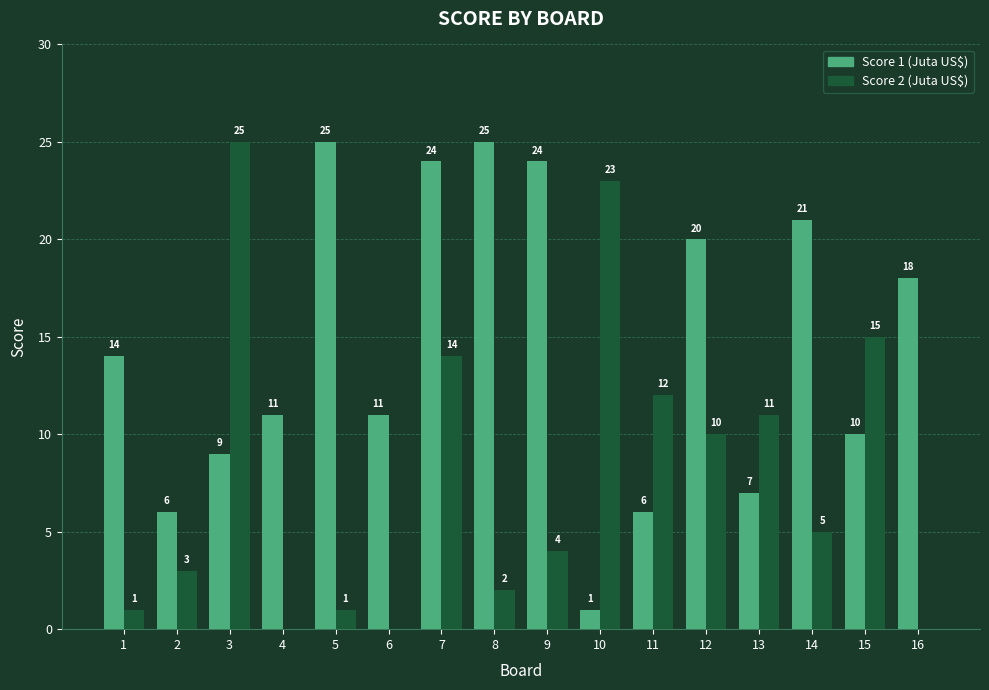

How many groups of bars are there?

16